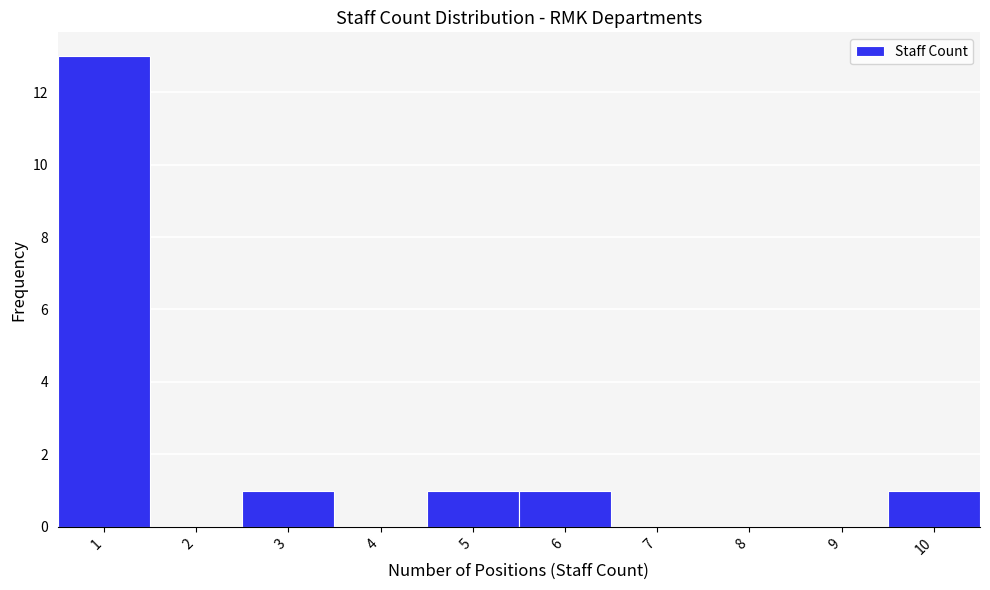

Reading left to right, extract all data points from this chart.

1=13	2=0	3=1	4=0	5=1	6=1	7=0	8=0	9=0	10=1